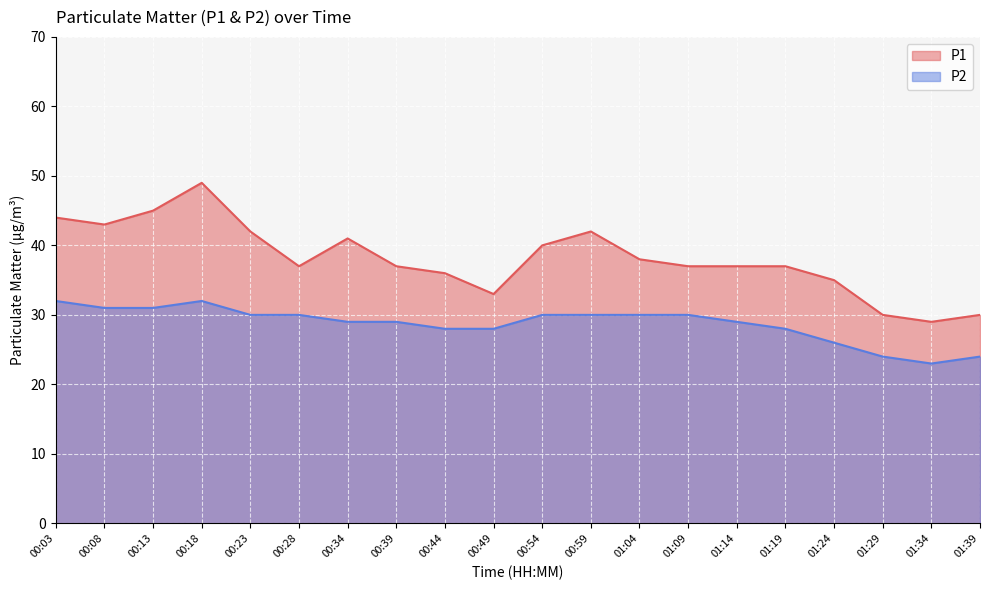

How many lines are shown in the chart?

2